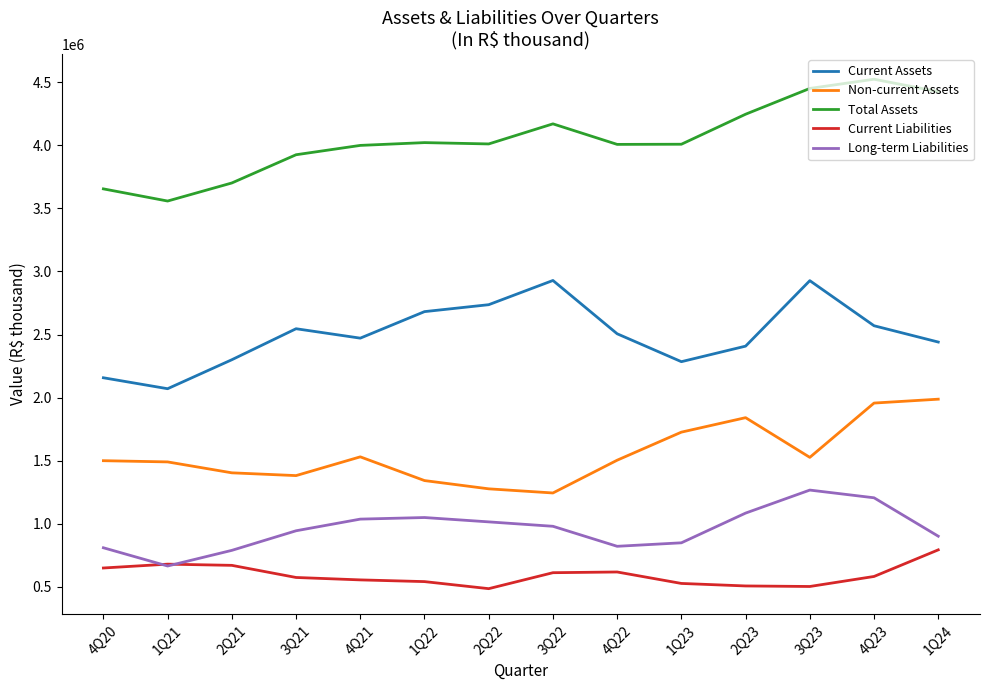

True or false: Long-term Liabilities has more than 0 interior local peaks.

True